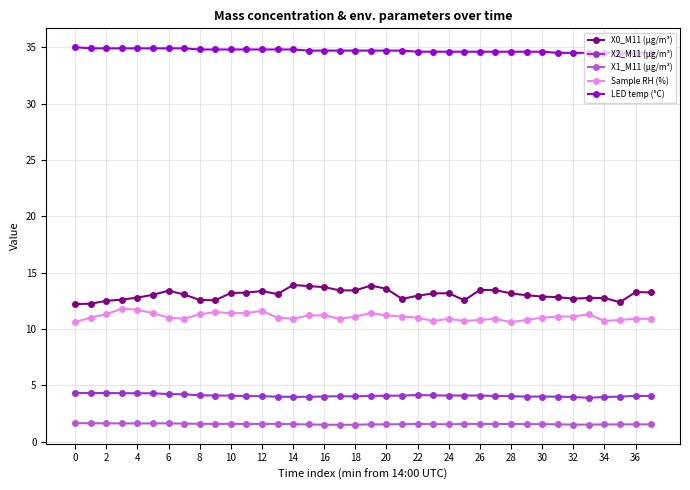

True or false: LED temp (°C) and X1_M11 (μg/m³) cross at least once.

False